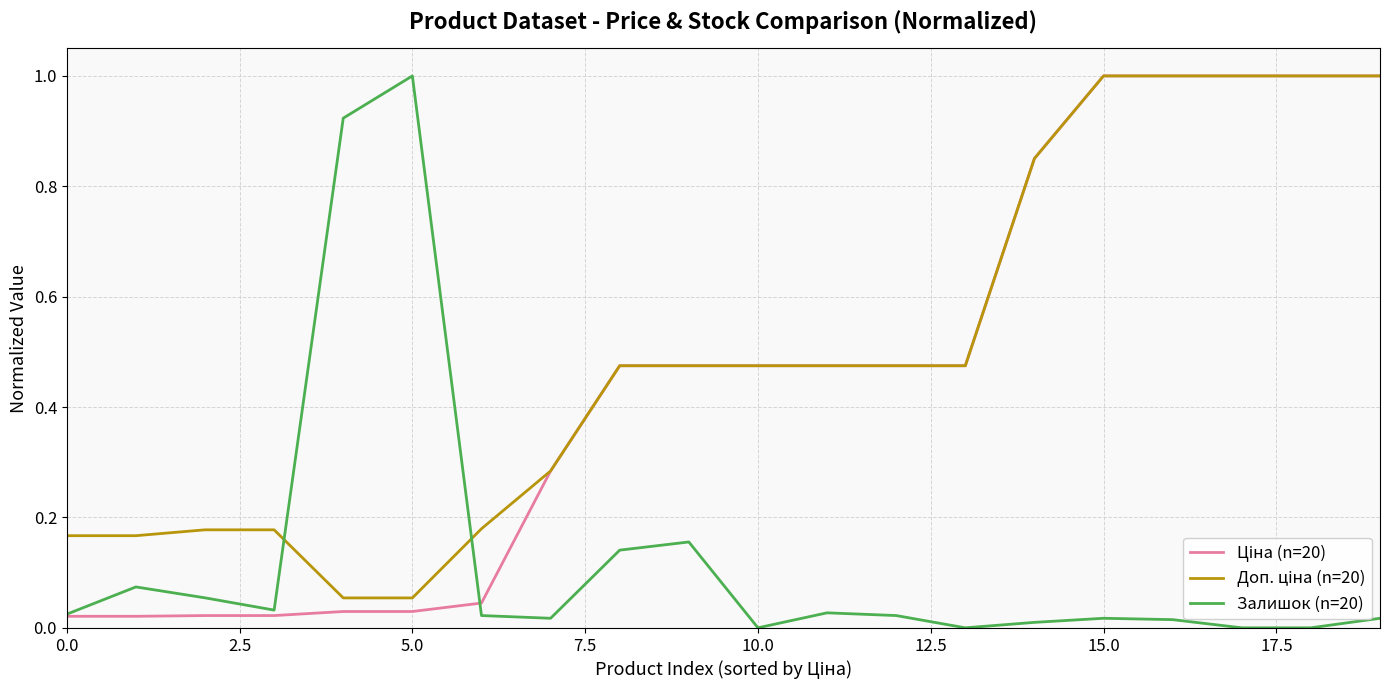

What is the greatest value displayed?

1.0